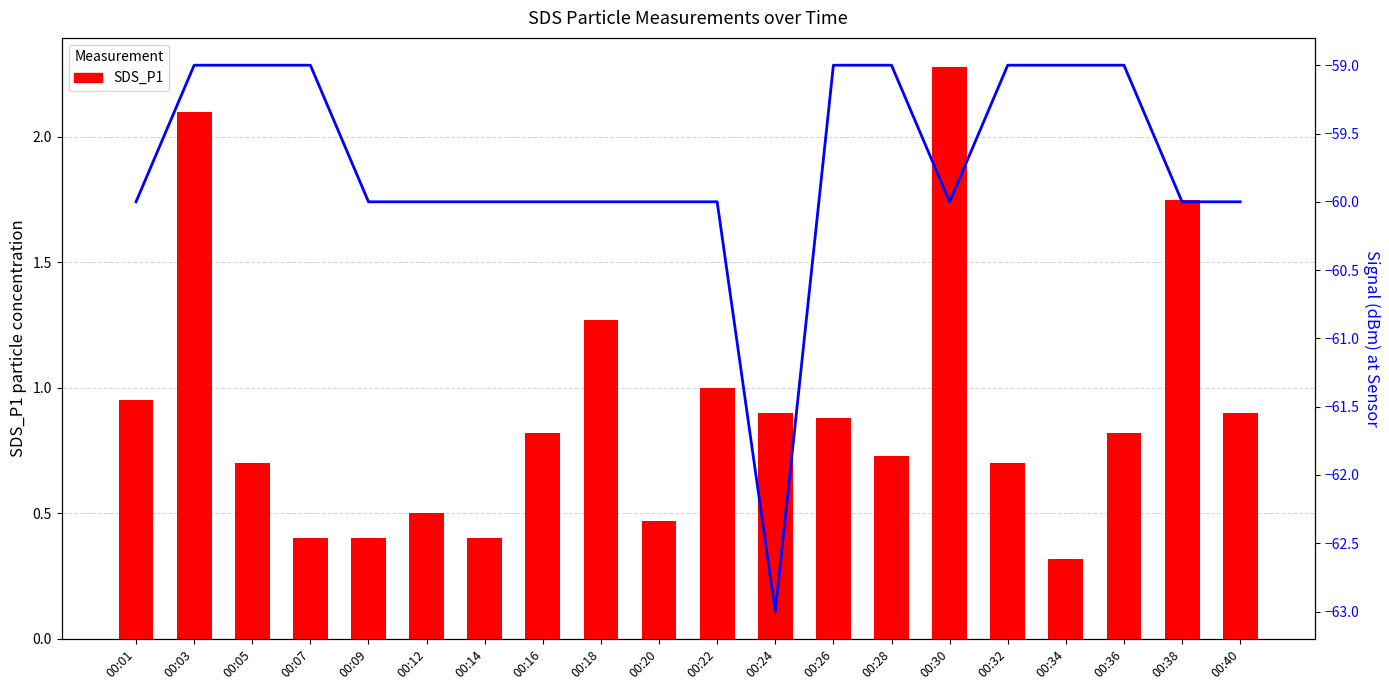

At how many categories does at least one series exceed -30?

20